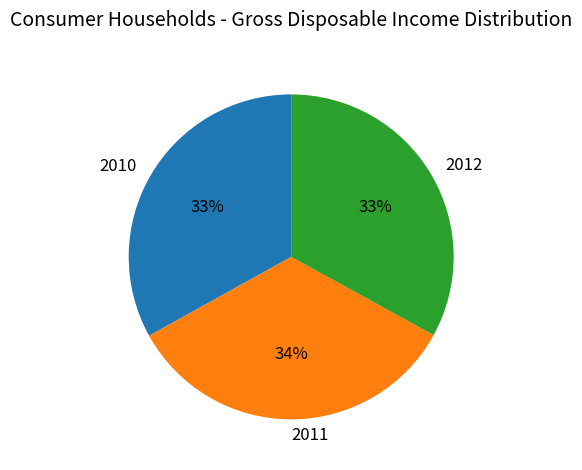

What percentage is the 2012 slice, to the nearest percent?

33%